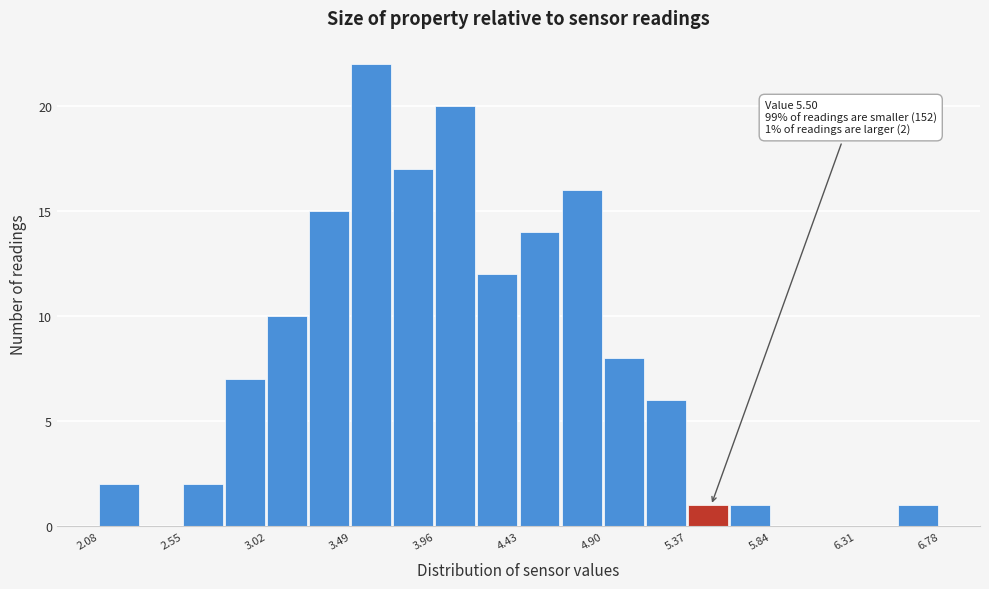

Over which range of the x-axis is the bar tallest?

3.490 to 3.725